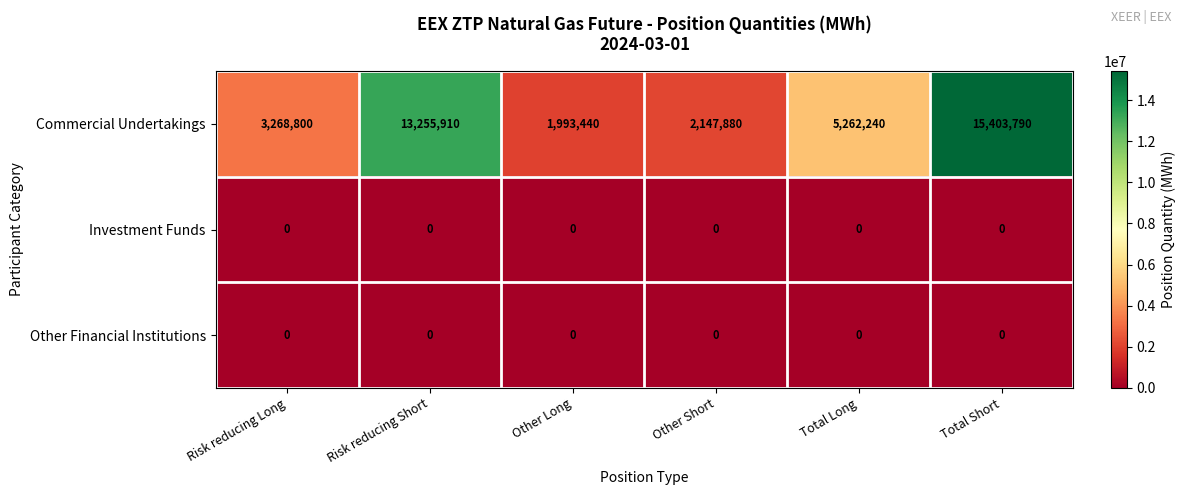

Which series changed the most between Risk reducing Long and Total Long?

Commercial Undertakings